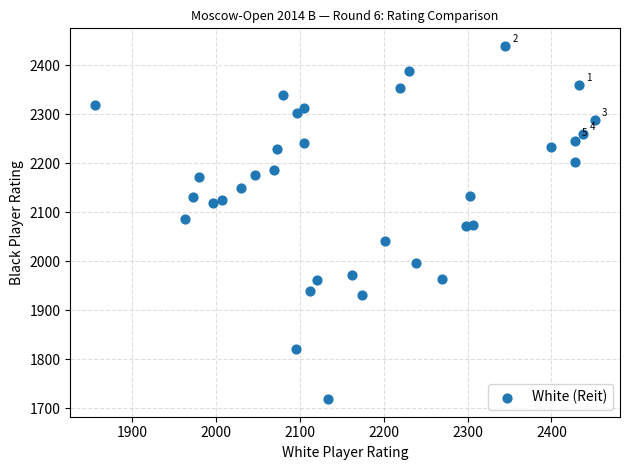

What is the range of X values (max minus min)?

596